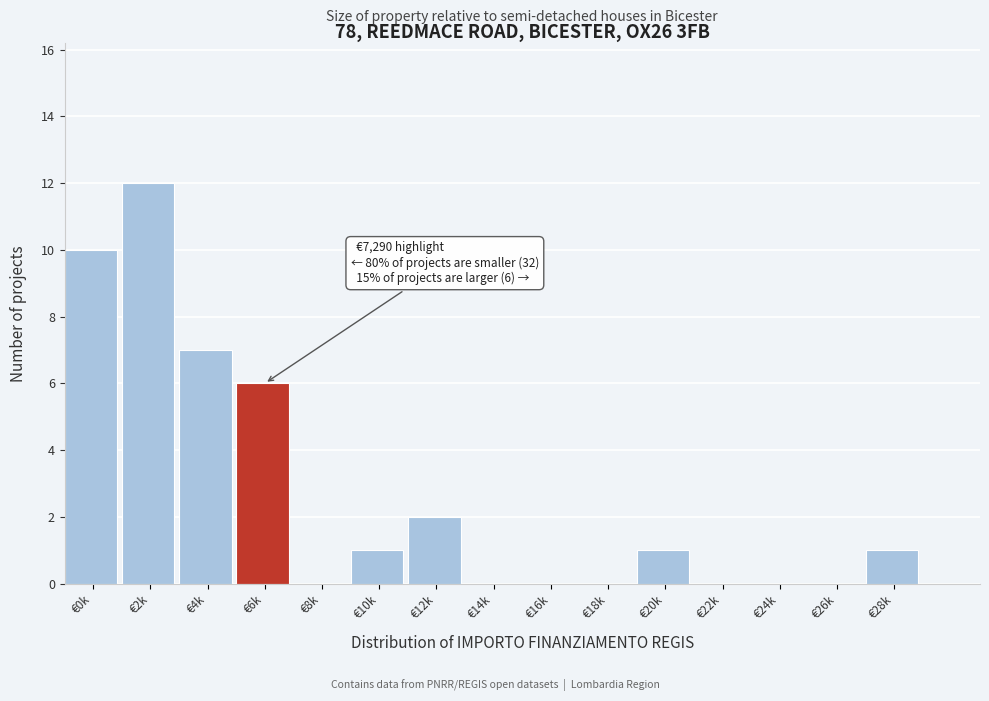

Reading left to right, what are all the values shown in this chart?

€0k=10	€2k=12	€4k=7	€6k=6	€8k=0	€10k=1	€12k=2	€14k=0	€16k=0	€18k=0	€20k=1	€22k=0	€24k=0	€26k=0	€28k=1